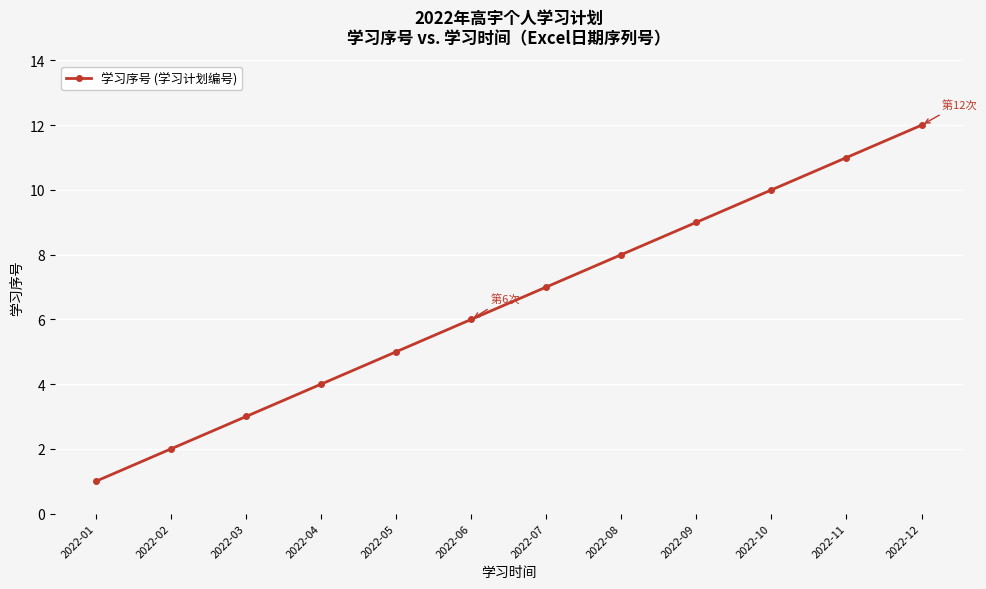

True or false: the data has more than 0 interior local peaks.

False